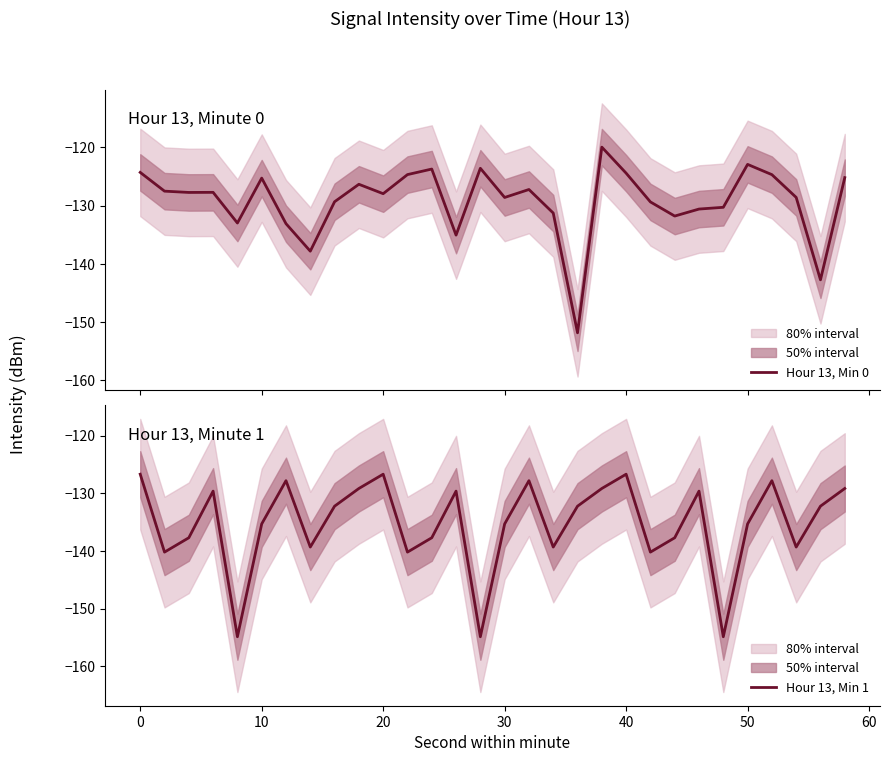

How many interior local peaks does the Hour 13, Min 0 series have?

8